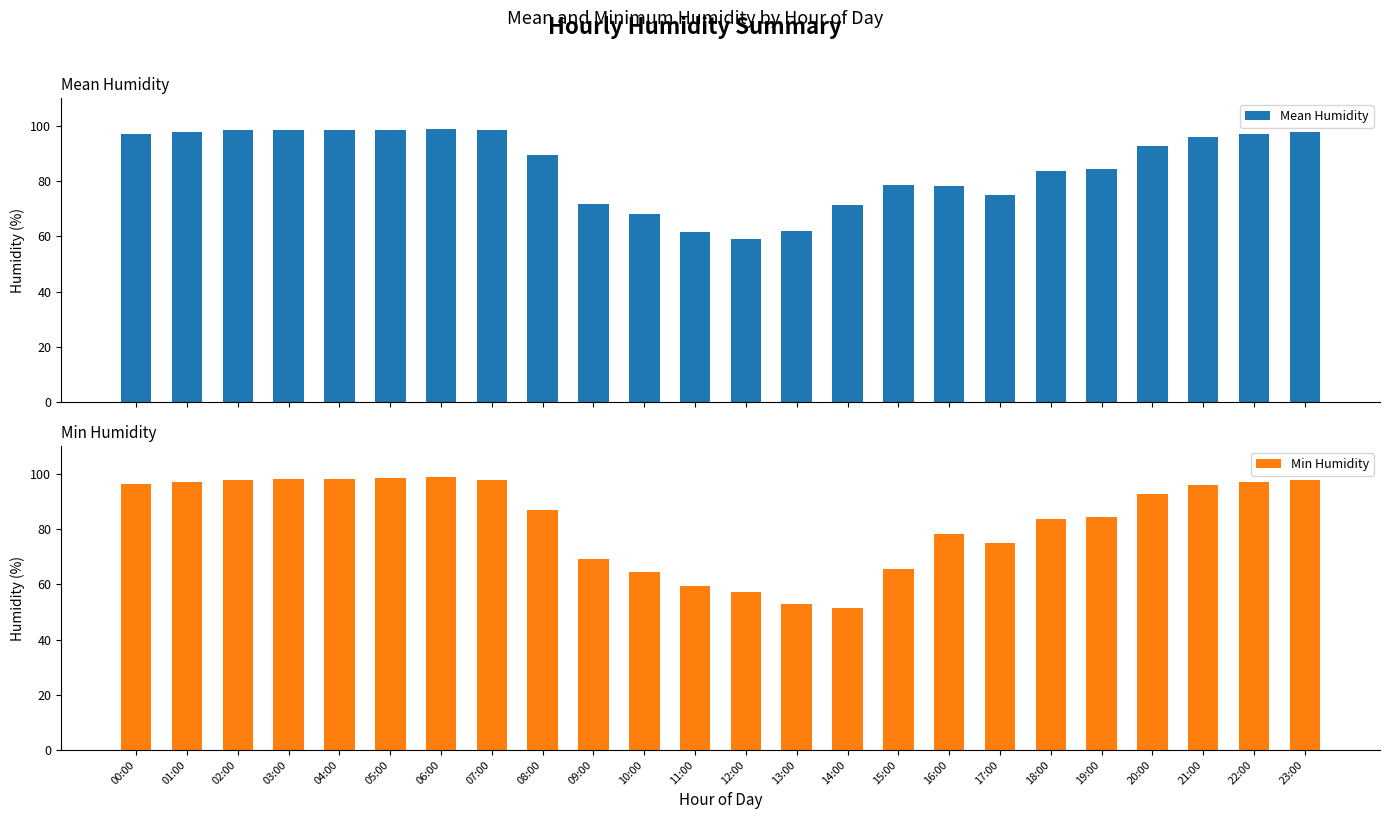

What is the label of the 13th bar from the left?

12:00